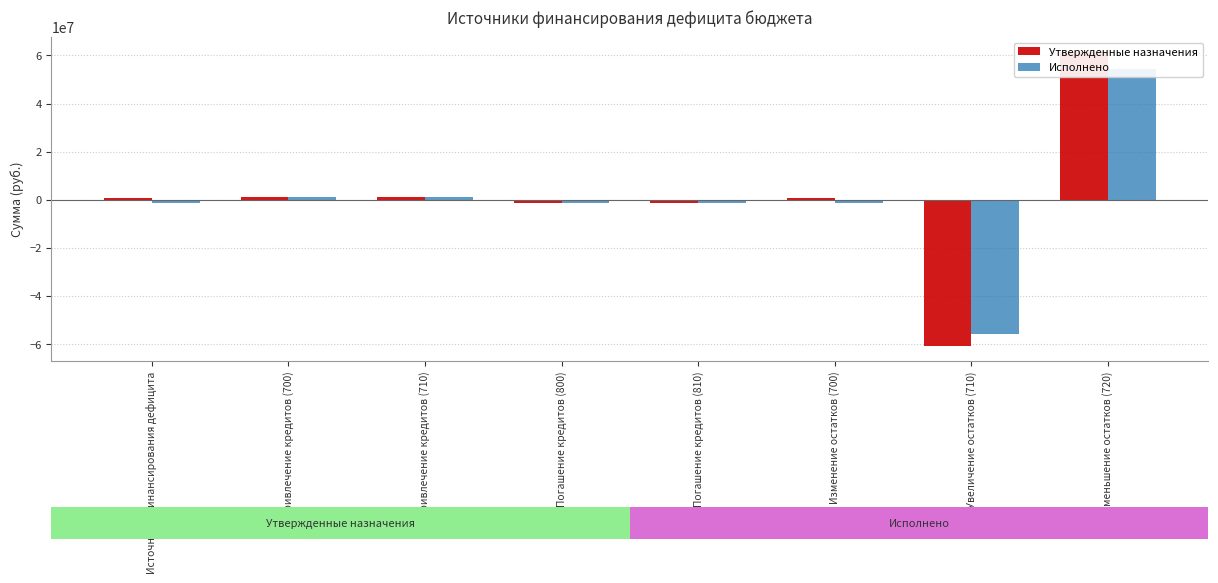

What is the label of the 5th bar from the left?

Погашение кредитов (810)